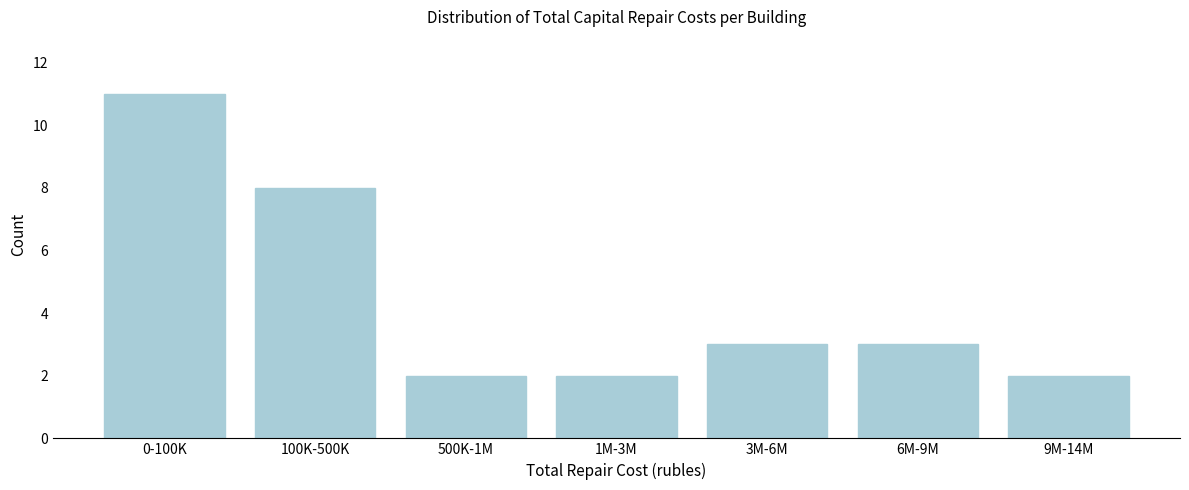

Reading left to right, transcribe all the data shown in this chart.

11	8	2	2	3	3	2